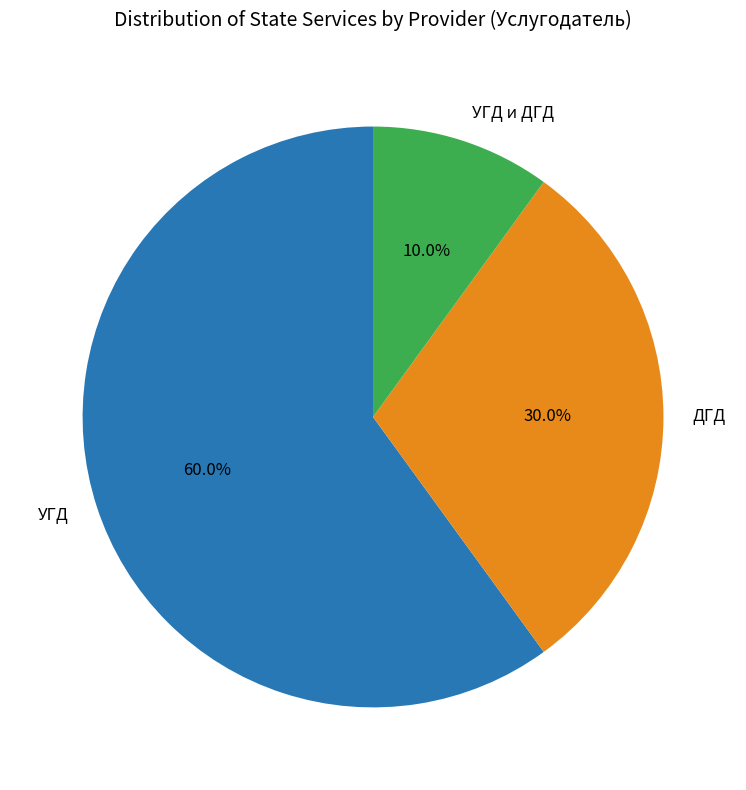

Is there a majority slice in this chart?

Yes